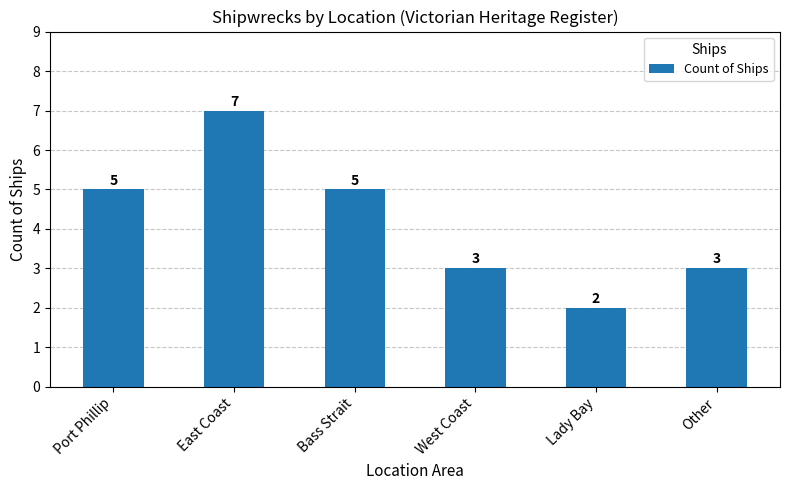

What is the change in value from Port Phillip to West Coast?

-2